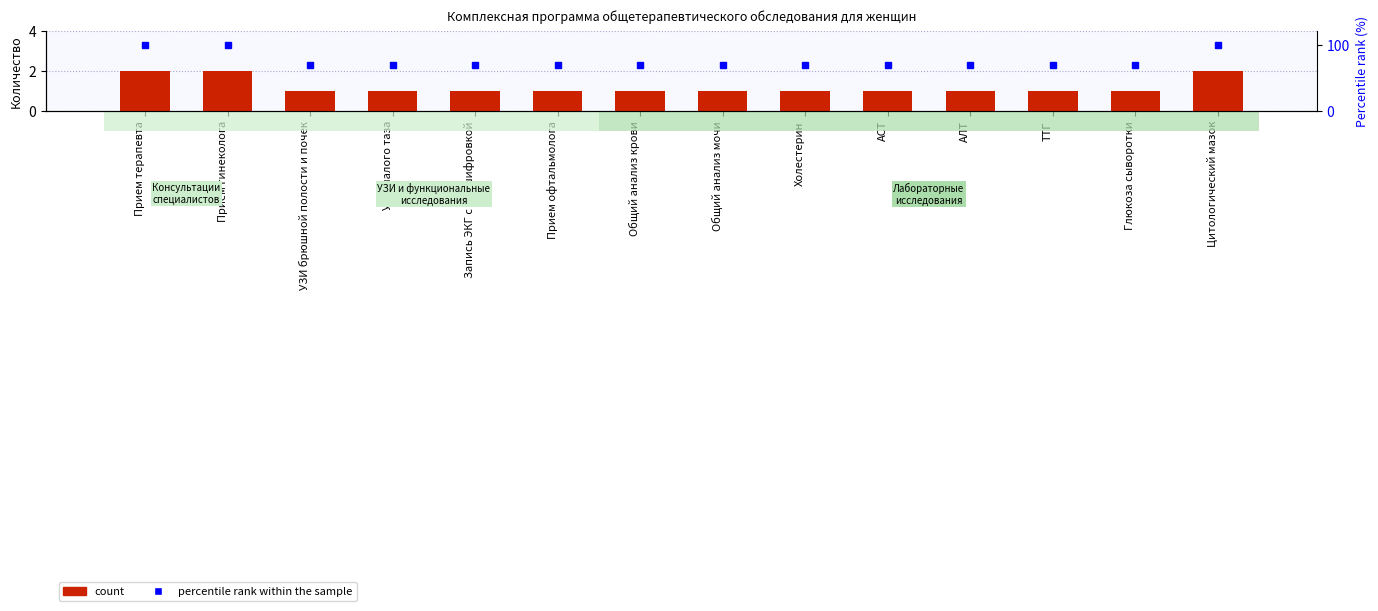

Which series has the largest range (max minus min)?

percentile rank within the sample